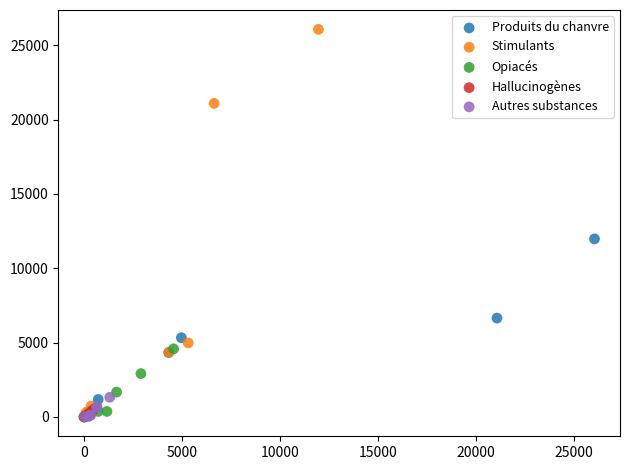

Which series has the widest spread of Y values?

Stimulants